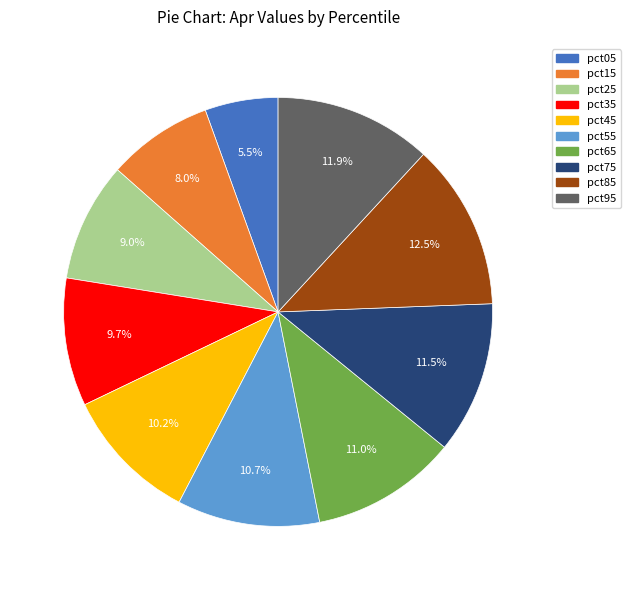

Is pct55 the majority of the pie?

No